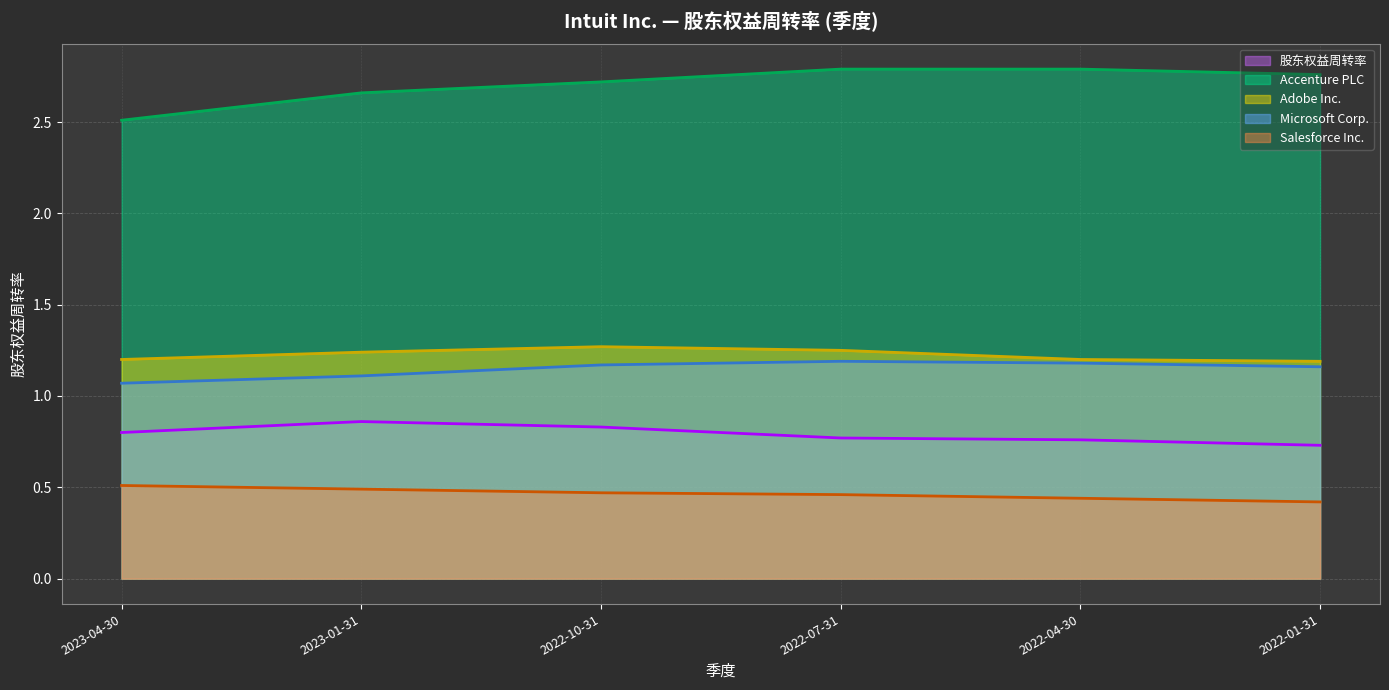

How many categories are shown in the chart?

6